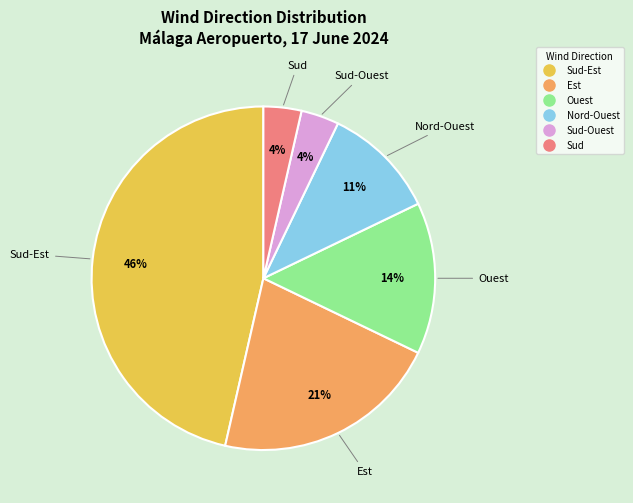

To the nearest percent, what is the average slice percentage?

17%